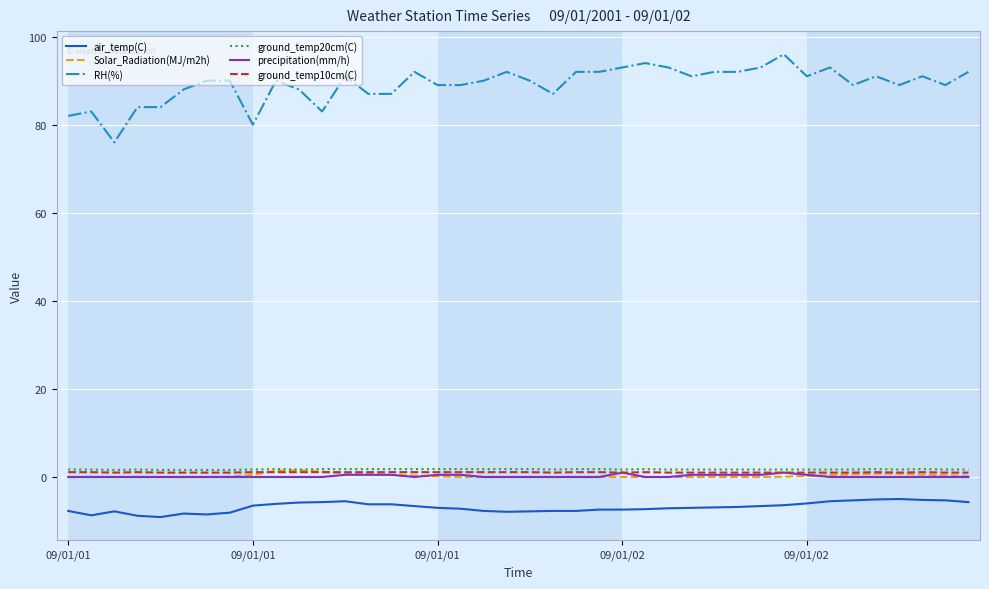

What is the smallest value displayed?

-9.1